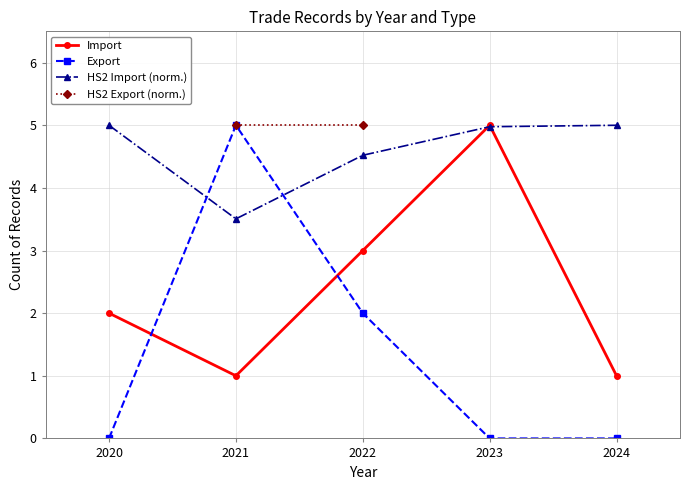

At which label is HS2 Import (norm.) closest to 4?

2021